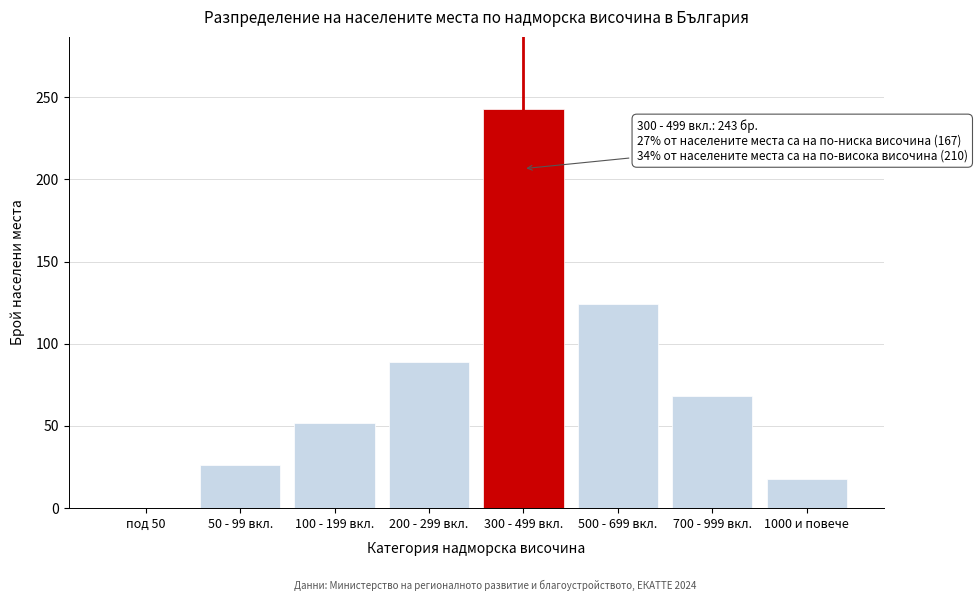

Reading right to left, extract all data points from this chart.

1000 и повече=18	700 - 999 вкл.=68	500 - 699 вкл.=124	300 - 499 вкл.=243	200 - 299 вкл.=89	100 - 199 вкл.=52	50 - 99 вкл.=26	под 50=0